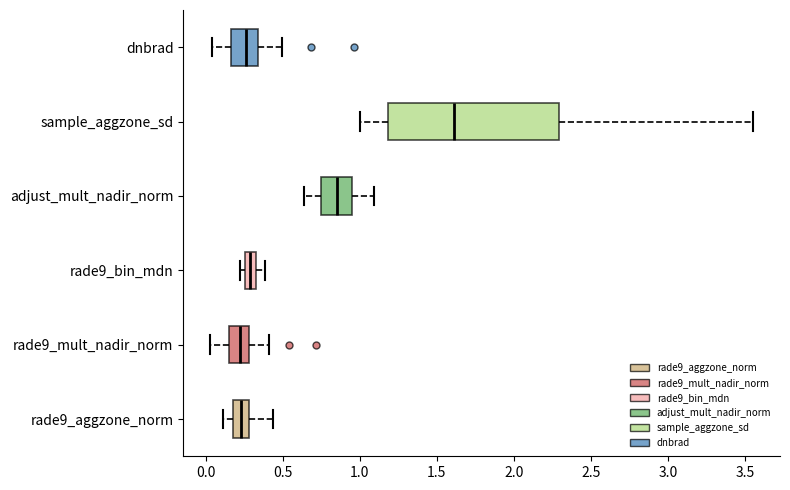

Where does the median line of the box for rade9_mult_nadir_norm sit on the x-axis? The values are not printed on the chart, so give them approximately, as read against the axis.

0.20